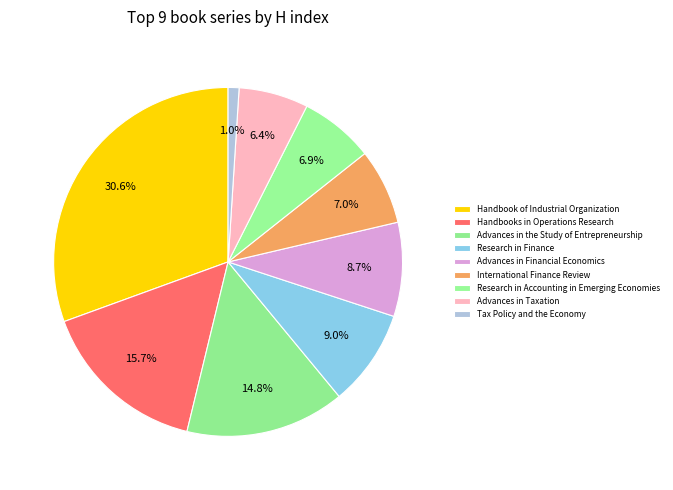

Rank the categories by value from lowest to highest.

Tax Policy and the Economy, Advances in Taxation, Research in Accounting in Emerging Economies, International Finance Review, Advances in Financial Economics, Research in Finance, Advances in the Study of Entrepreneurship, Handbooks in Operations Research, Handbook of Industrial Organization